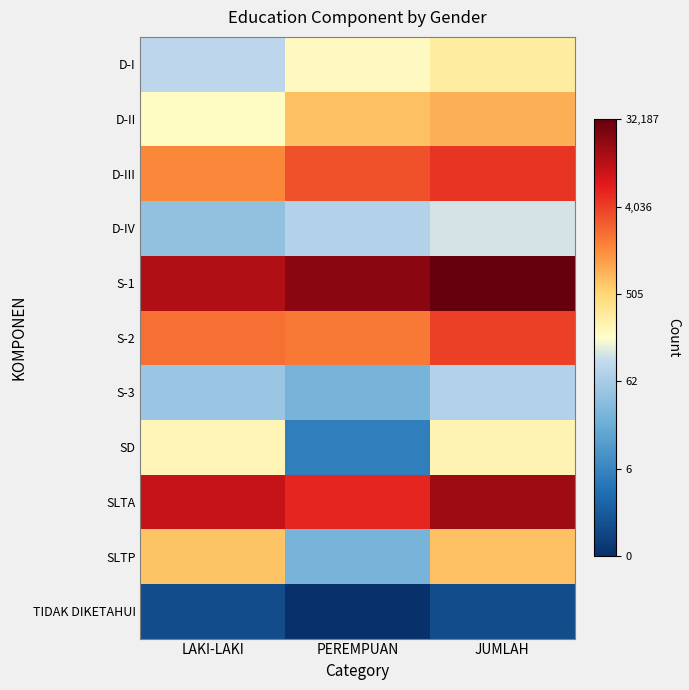

List the series in order of their peak value, highest first.

S-1, SLTA, D-III, S-2, D-II, SLTP, D-I, SD, D-IV, S-3, TIDAK DIKETAHUI